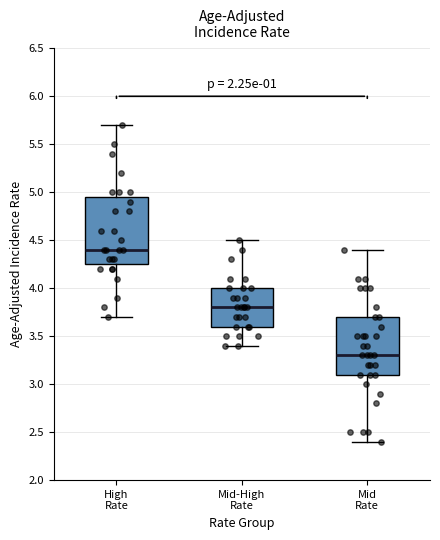

Which box has the highest median line?

High Rate